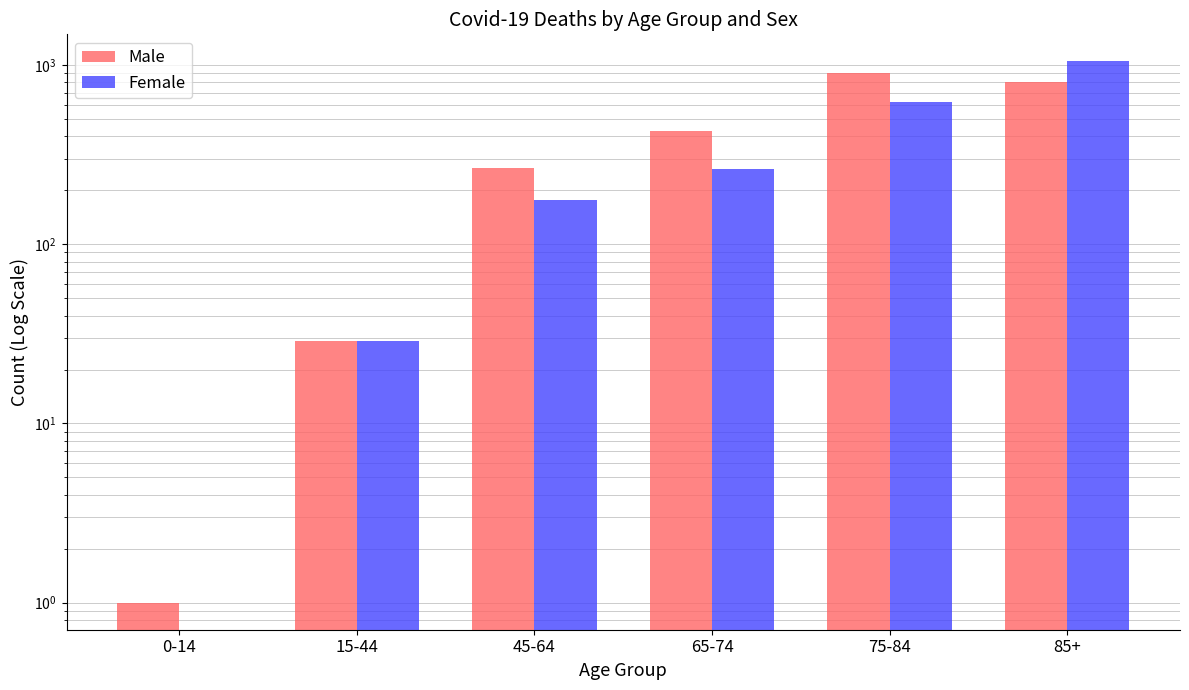

At which category is the sum across all series the highest?

85+